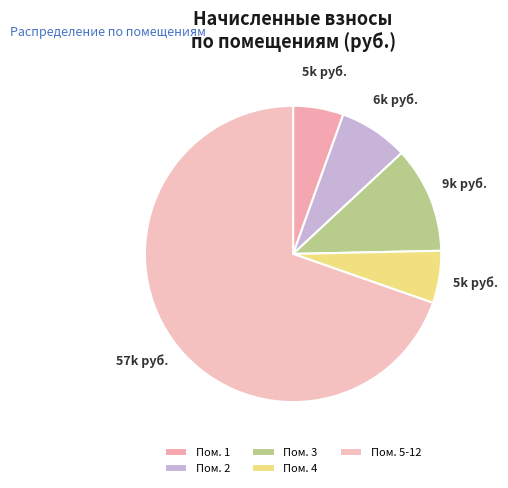

Does any single category account for the majority?

Yes